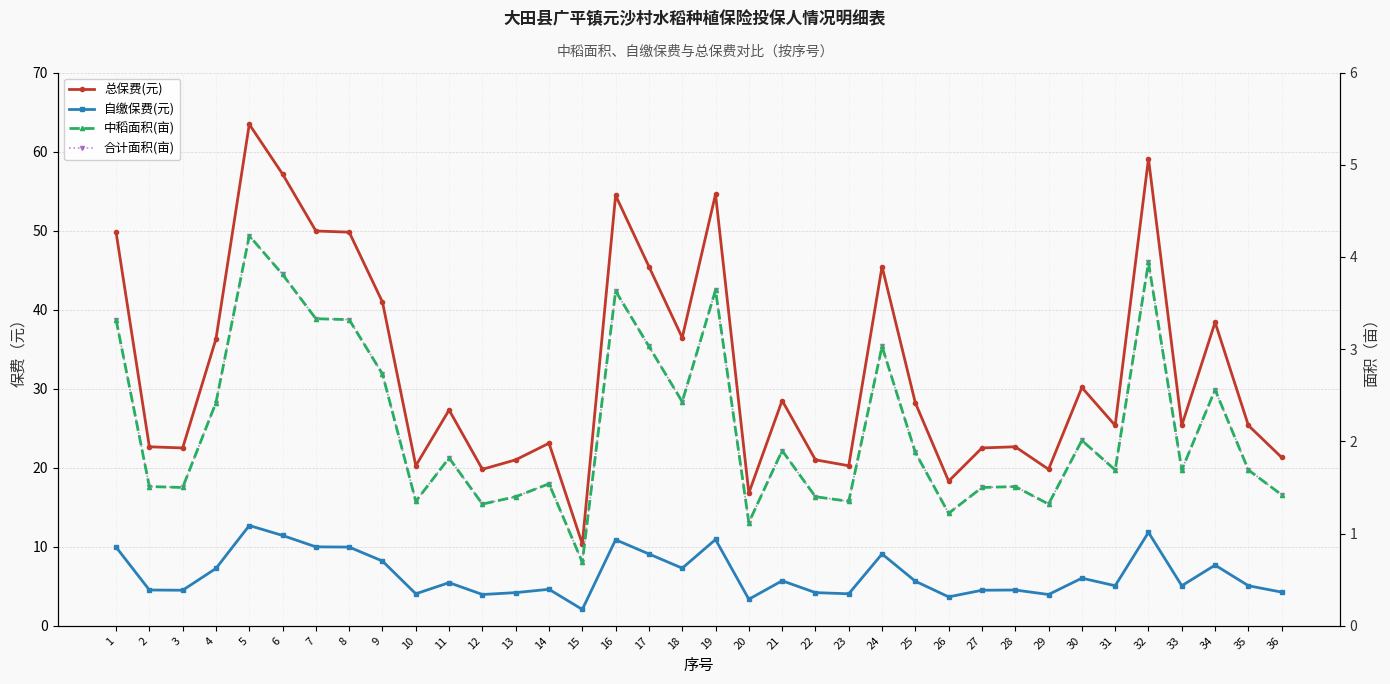

Where is the first local minimum for 中稻面积(亩)?

3